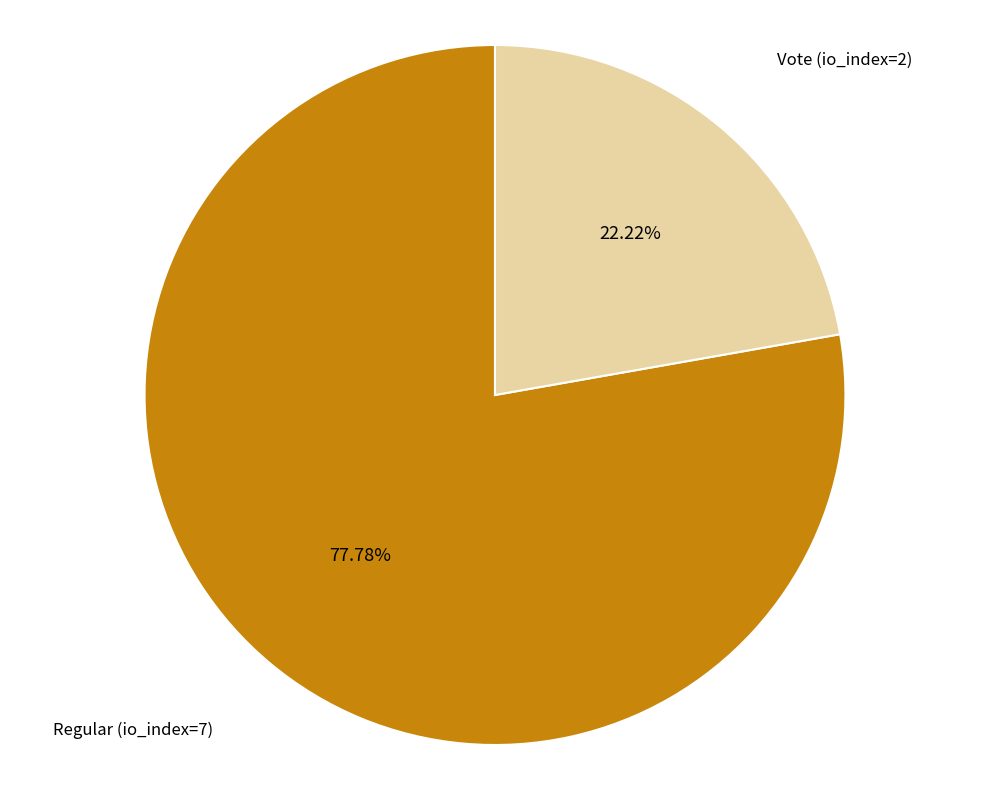

Is there a majority slice in this chart?

Yes